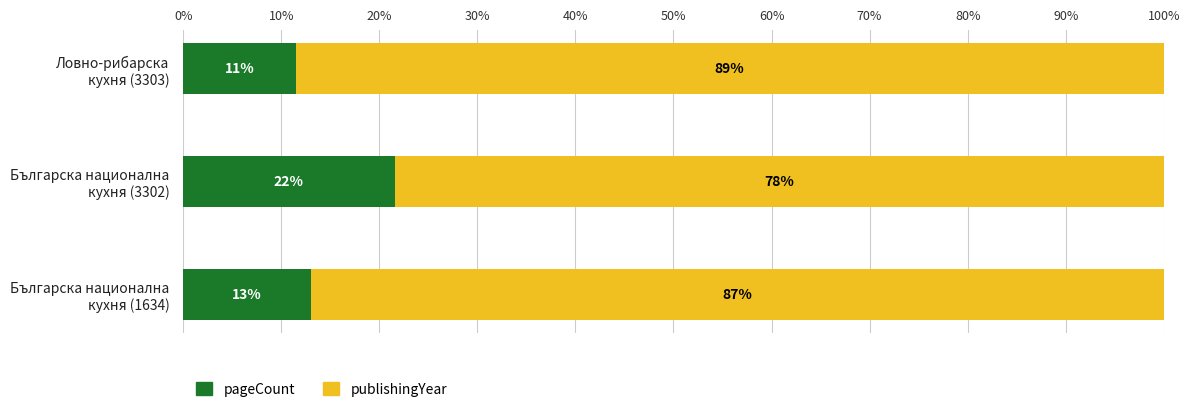

Which series has the largest range (max minus min)?

pageCount